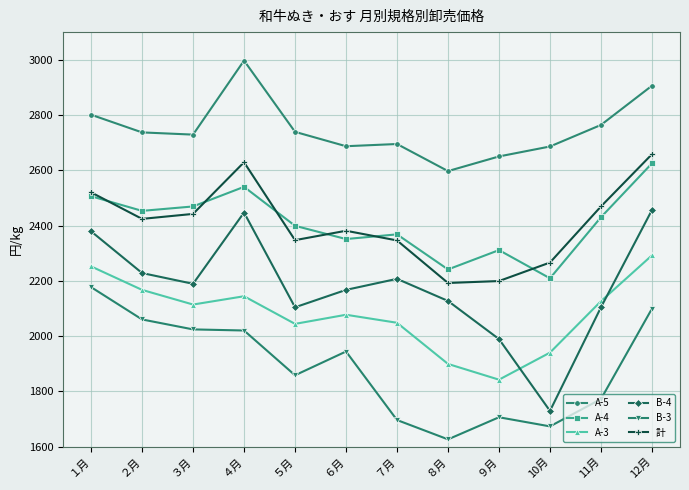

Is the value of 計 at 12月 greater than the value of A-3 at ７月?

Yes